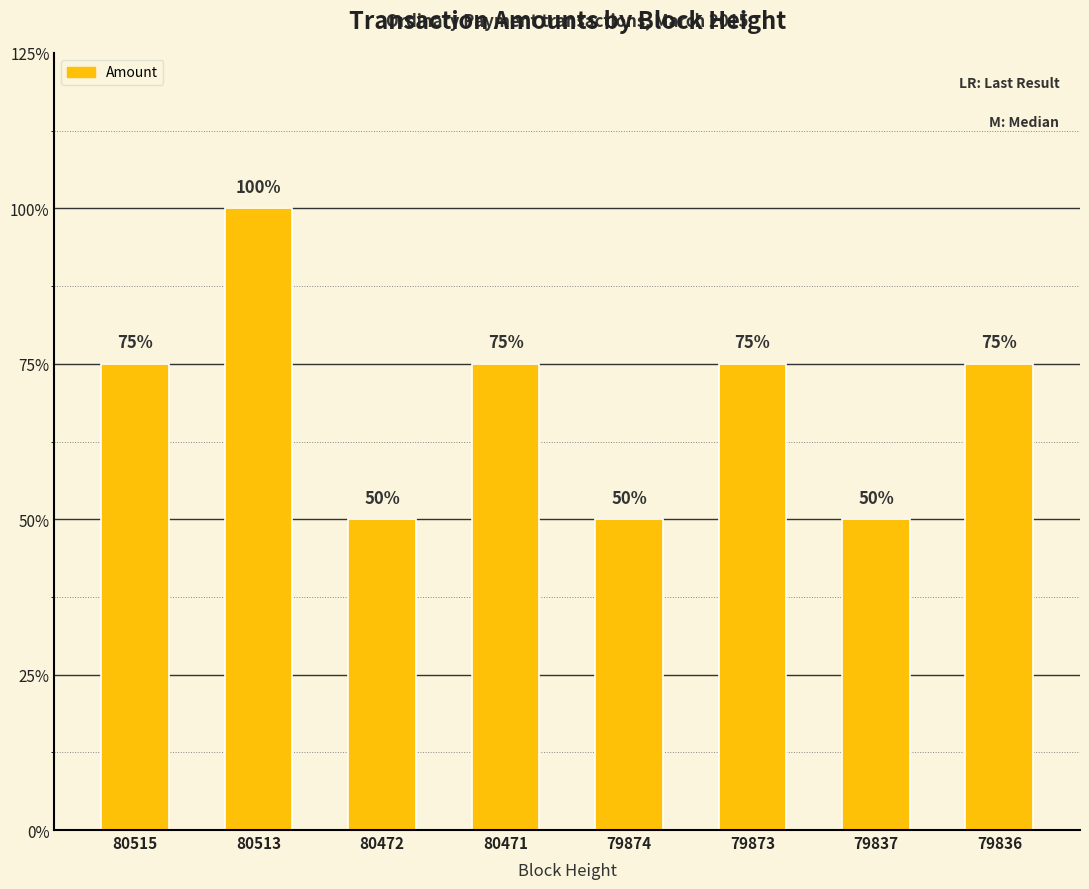

Does the chart contain any negative values?

No